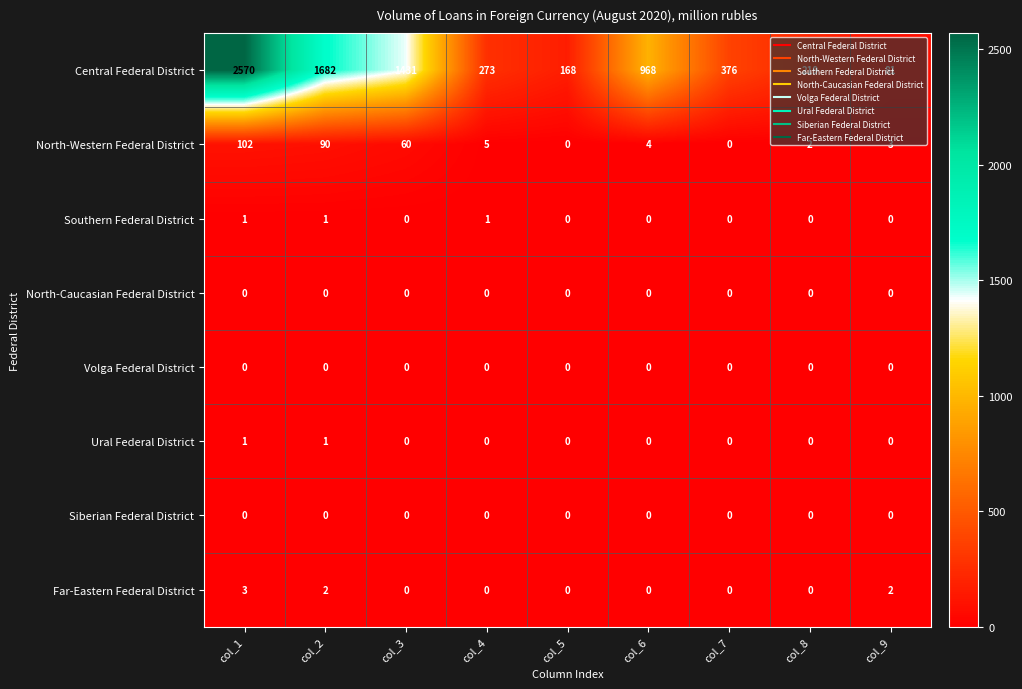

Which series changed the most between col_1 and col_7?

Central Federal District